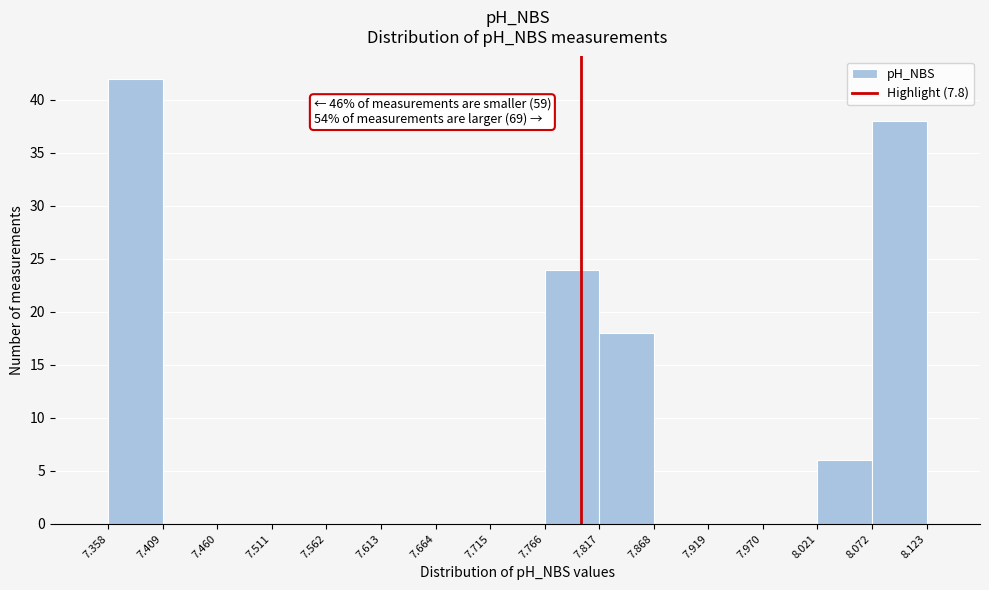

Which range on the x-axis has the tallest bar?

7.358 to 7.409